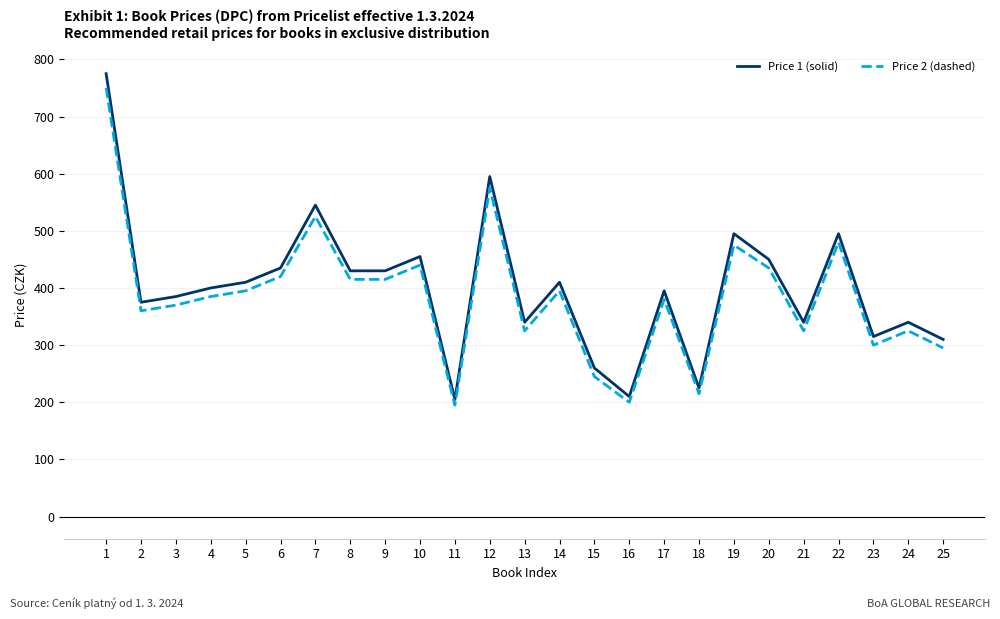

Reading left to right, transcribe all the data shown in this chart.

Price 1 (solid): 1=775	2=375	3=385	4=400	5=410	6=435	7=545	8=430	9=430	10=455	11=205	12=595	13=340	14=410	15=260	16=210	17=395	18=225	19=495	20=450	21=340	22=495	23=315	24=340	25=310
Price 2 (dashed): 1=750	2=360	3=370	4=385	5=395	6=420	7=525	8=415	9=415	10=440	11=195	12=575	13=325	14=395	15=245	16=200	17=380	18=215	19=475	20=435	21=325	22=480	23=300	24=325	25=295